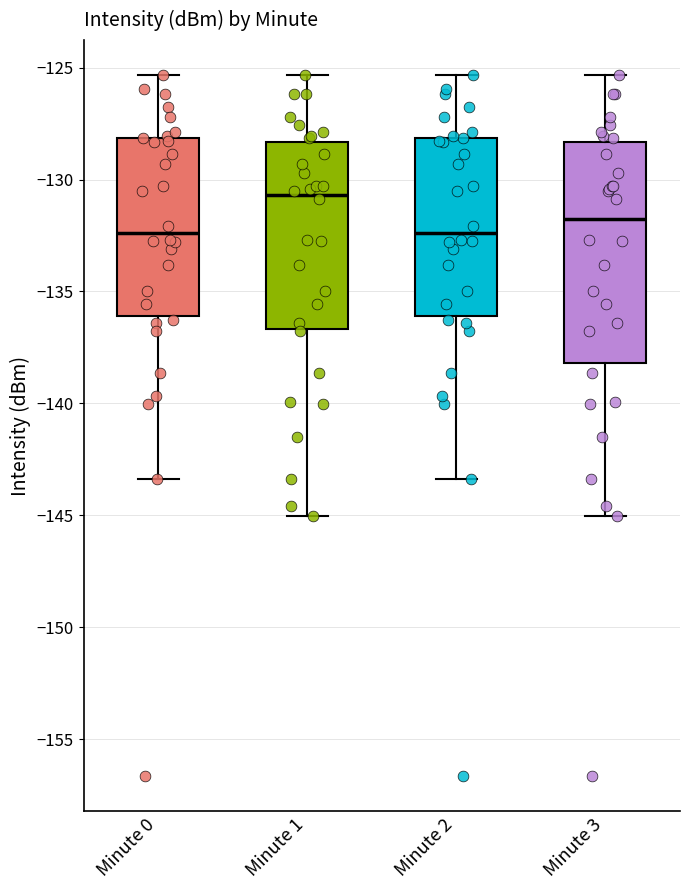

Where is the upper edge of the box for Minute 0 on the y-axis? The values are not printed on the chart, so give them approximately, as read against the axis.

-128.0